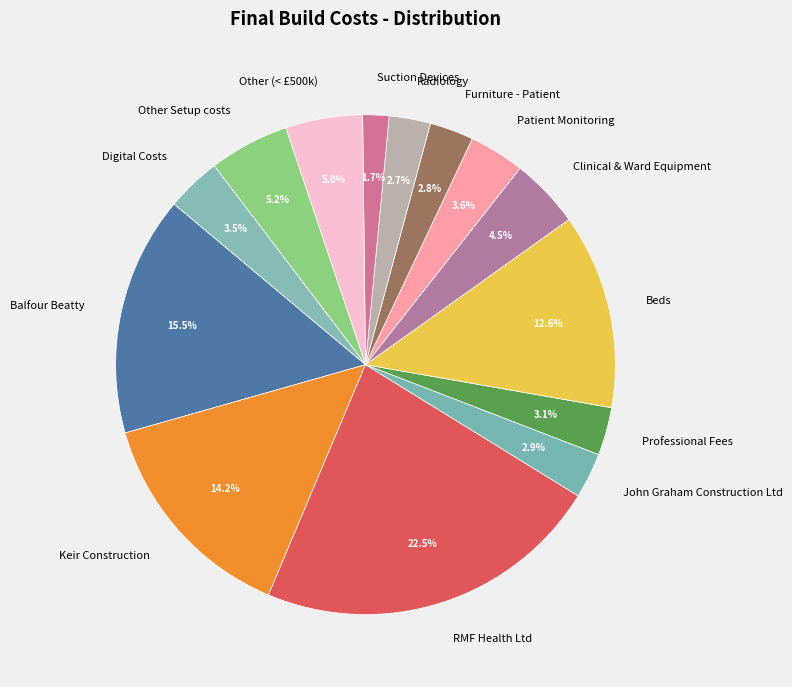

What percentage is NOT represented by Digital Costs?

96.5%